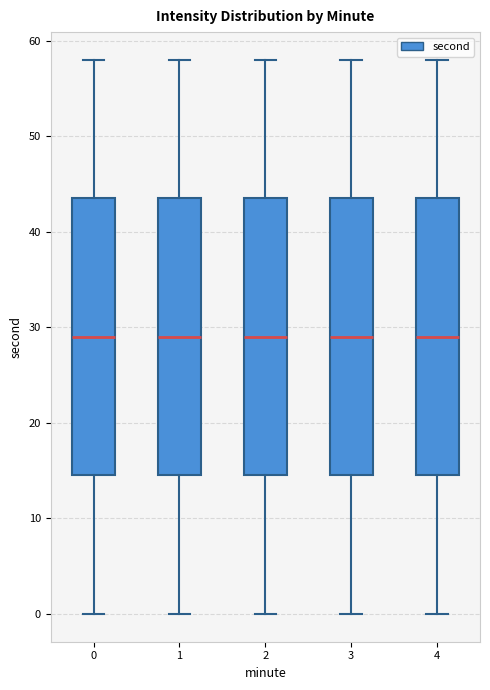

Reading left to right, transcribe this box plot: for each box, give where its median line is, the range the box spans, and where its two whiskers end, as read against the y-axis. The values are not printed on the chart, so give them approximately, as read against the axis.

0: median 29, box 15 to 44, whiskers 0 to 58
1: median 29, box 15 to 44, whiskers 0 to 58
2: median 29, box 15 to 44, whiskers 0 to 58
3: median 29, box 15 to 44, whiskers 0 to 58
4: median 29, box 15 to 44, whiskers 0 to 58